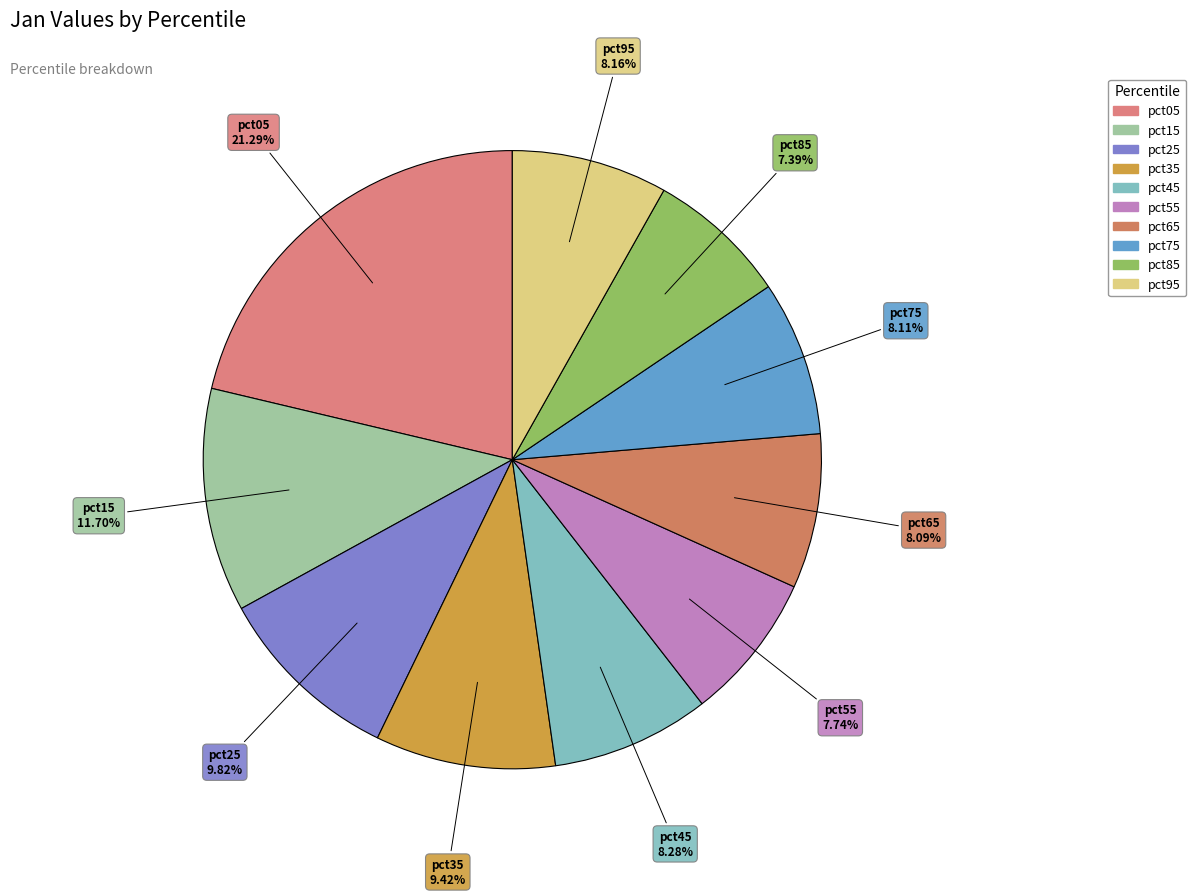

The pct65 slice represents 8% of the pie. True or false?

True